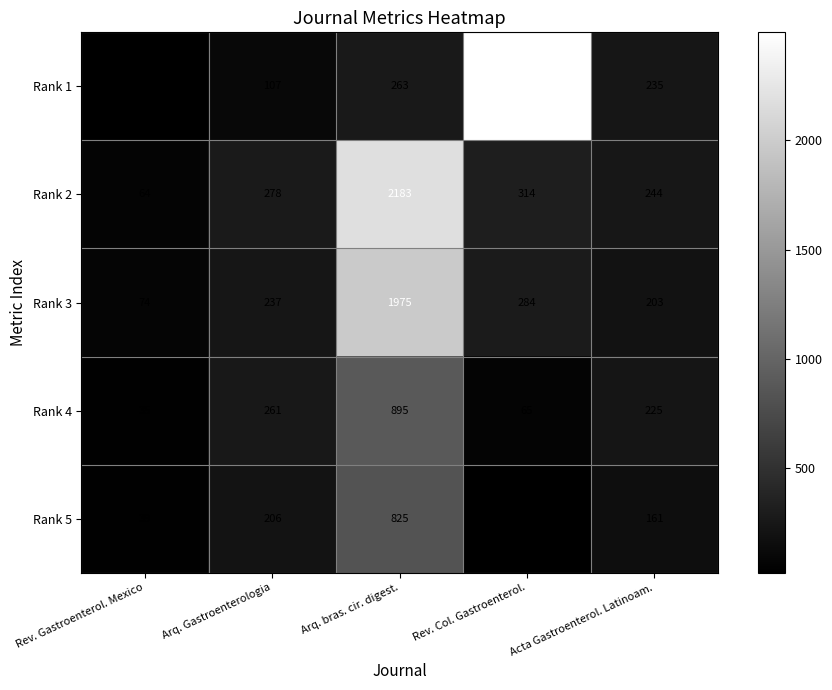

What is the spread (max minus min) of values at Rev. Col. Gastroenterol.?

2473